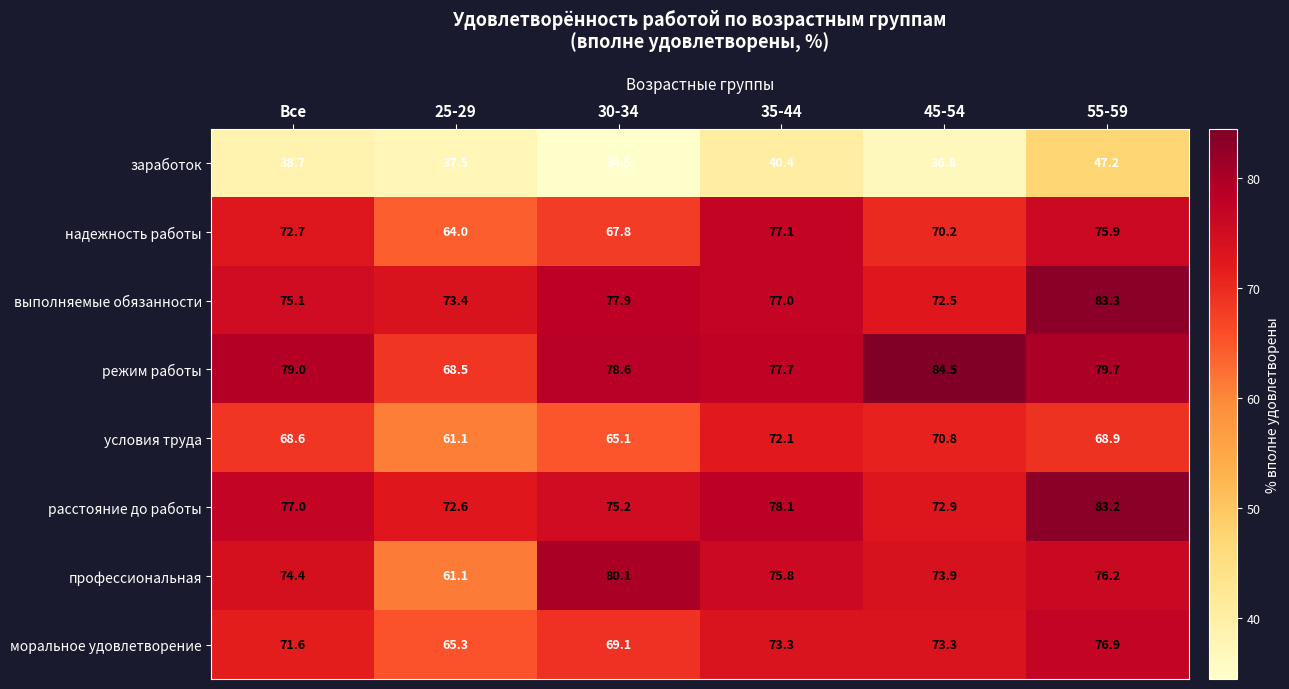

What is the difference between the maximum and minimum values in the моральное удовлетворение series?

11.6